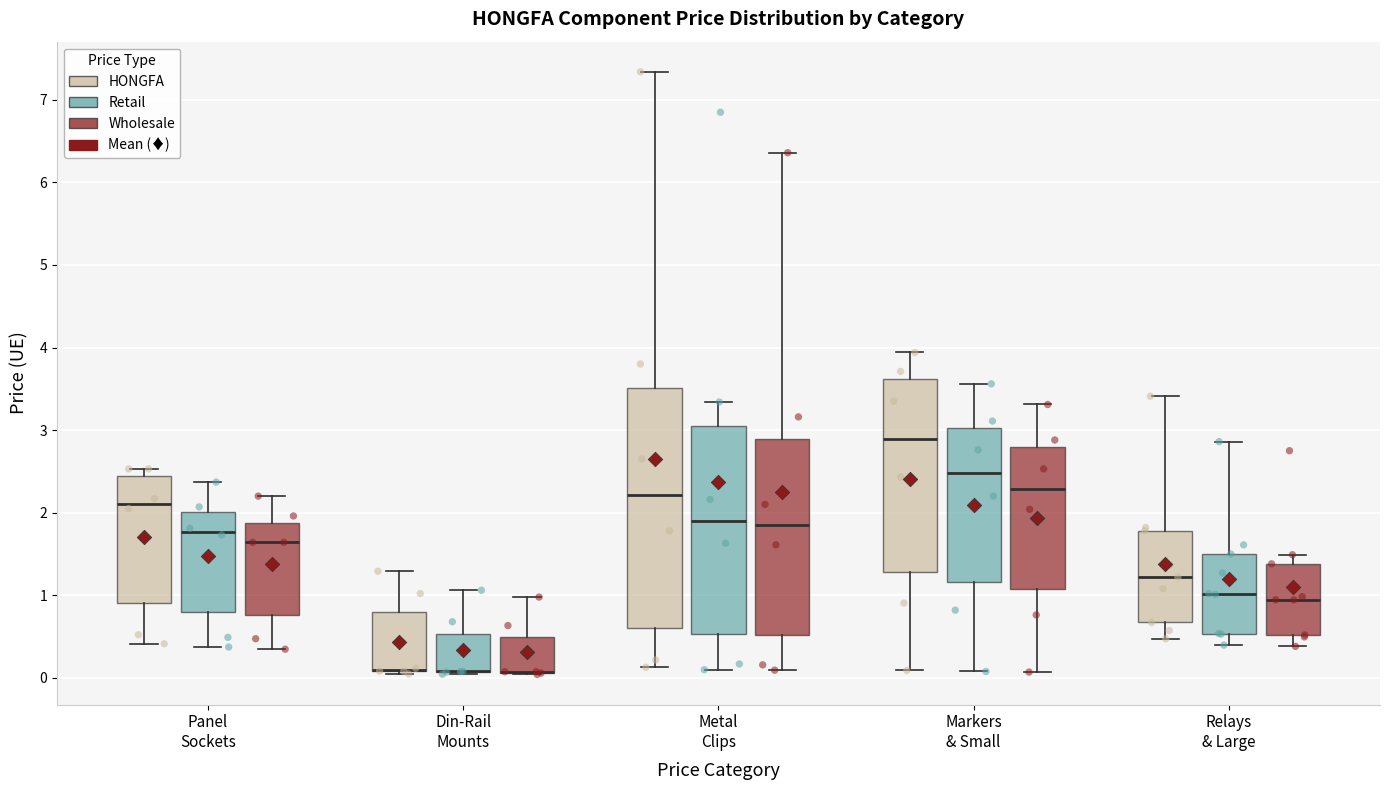

Comparing the boxes themselves (not the whiskers), which one is the tallest?

Metal Clips (HONGFA)